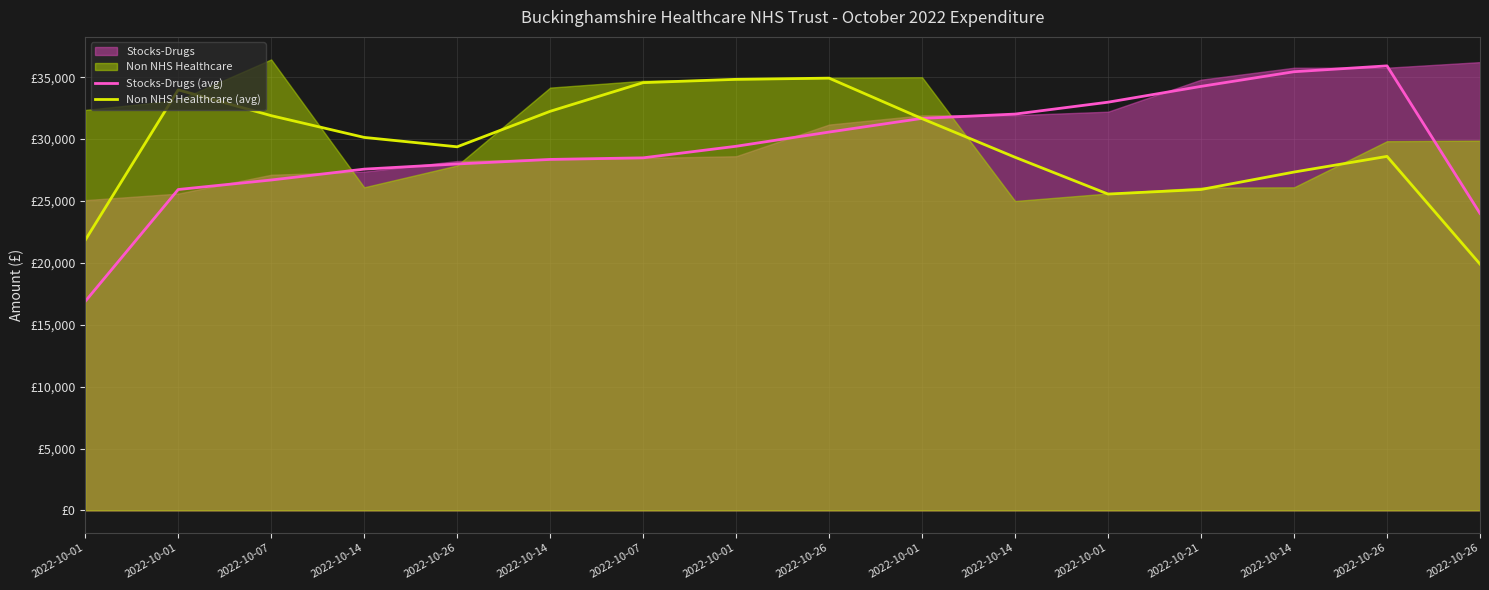

Where is Stocks-Drugs (avg) nearest to the value 26404?

2022-10-07